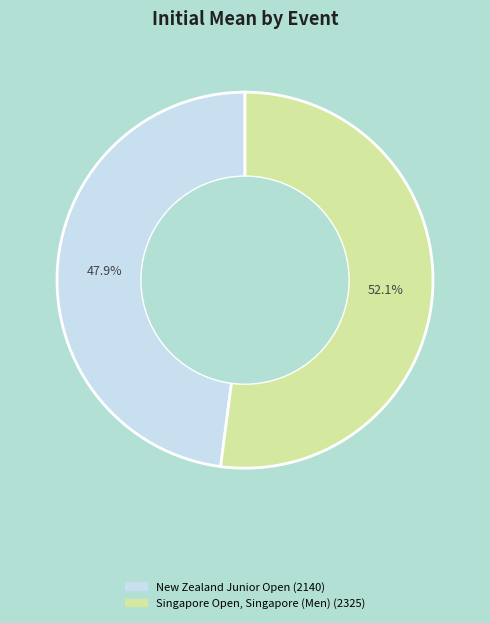

How many segments does this pie chart have?

2